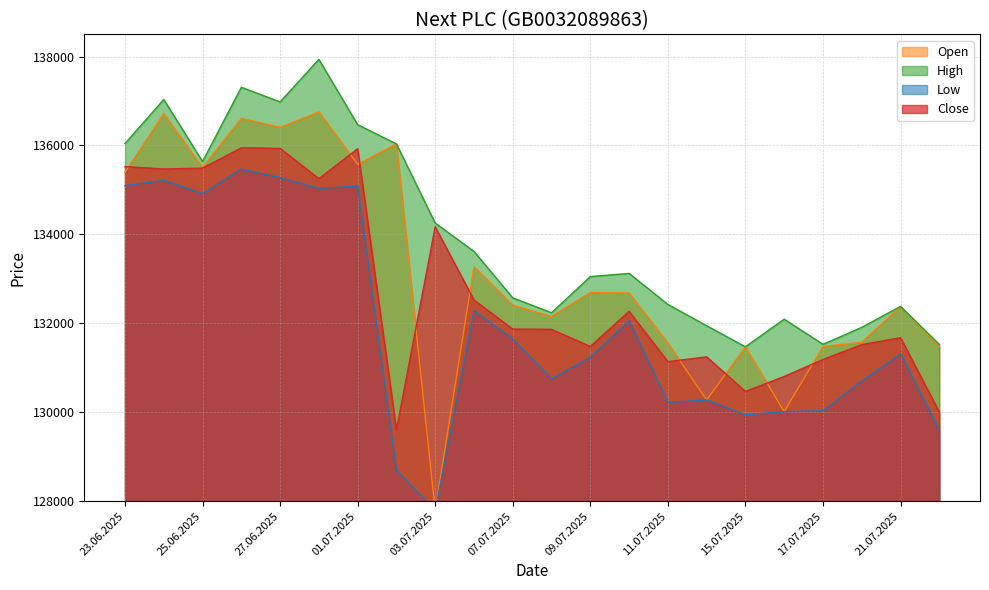

At which category is the sum across all series the highest?

26.06.2025